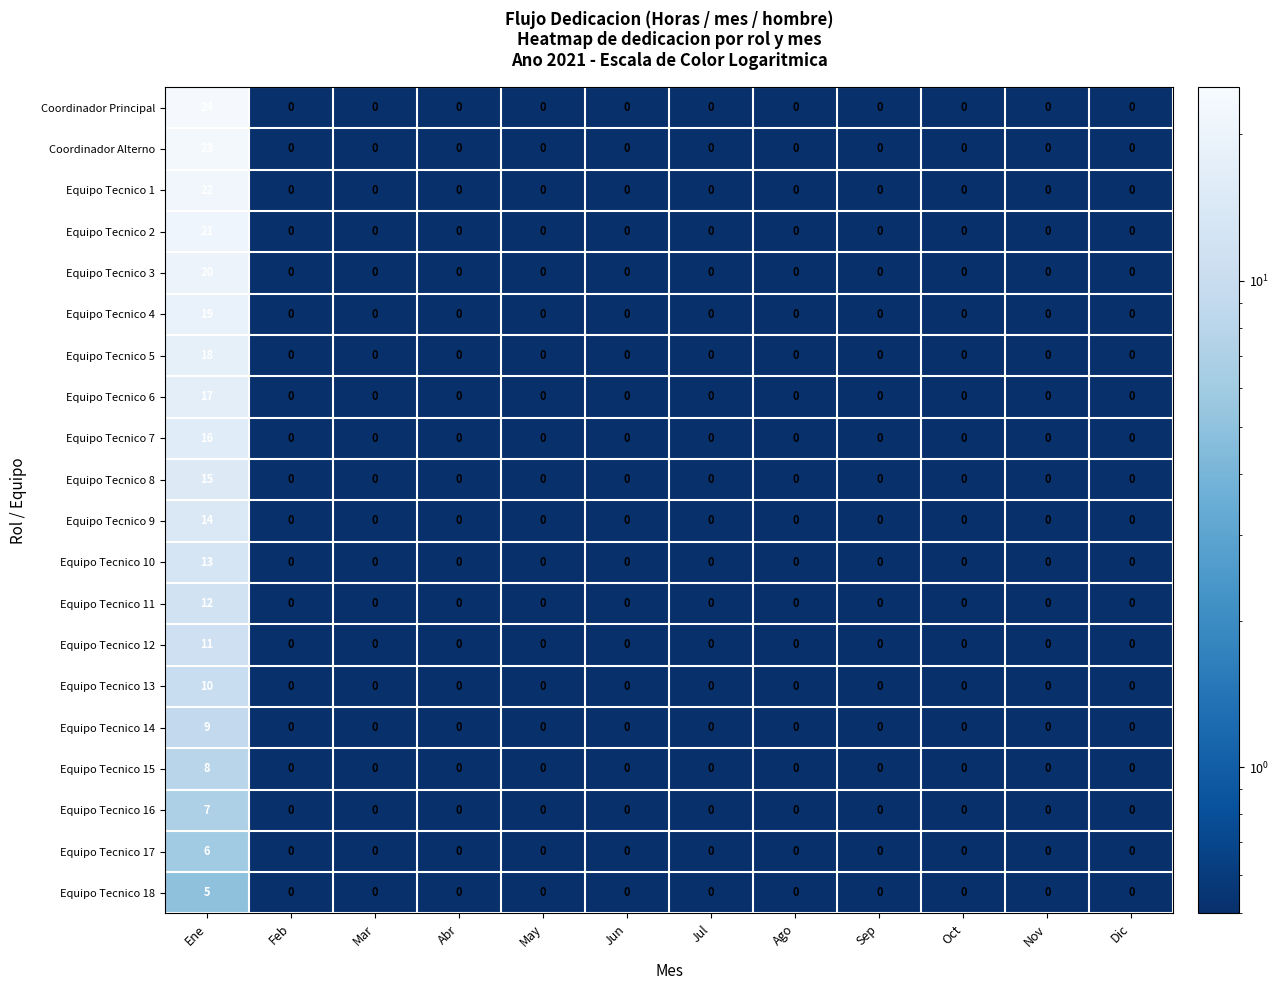

List the series in order of their peak value, highest first.

Coordinador Principal, Coordinador Alterno, Equipo Tecnico 1, Equipo Tecnico 2, Equipo Tecnico 3, Equipo Tecnico 4, Equipo Tecnico 5, Equipo Tecnico 6, Equipo Tecnico 7, Equipo Tecnico 8, Equipo Tecnico 9, Equipo Tecnico 10, Equipo Tecnico 11, Equipo Tecnico 12, Equipo Tecnico 13, Equipo Tecnico 14, Equipo Tecnico 15, Equipo Tecnico 16, Equipo Tecnico 17, Equipo Tecnico 18